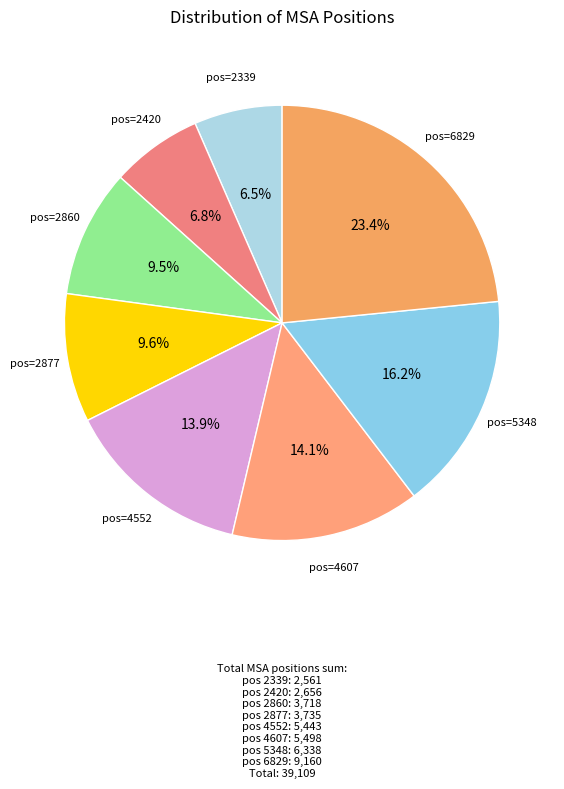

Approximately how many times larger is the value at pos=2420 compared to pos=2877?

0.7